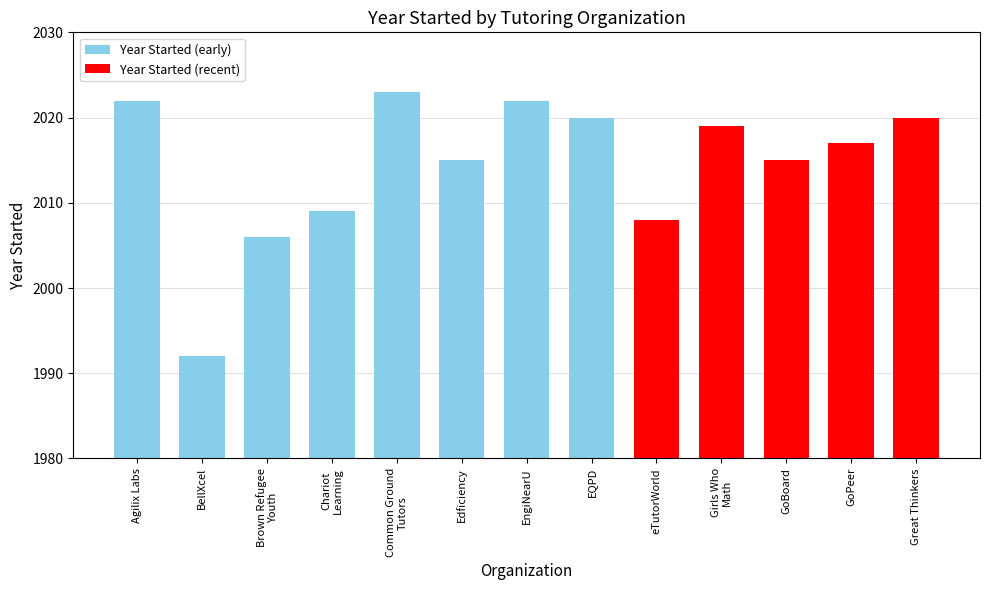

What is the sum of all values?

26188